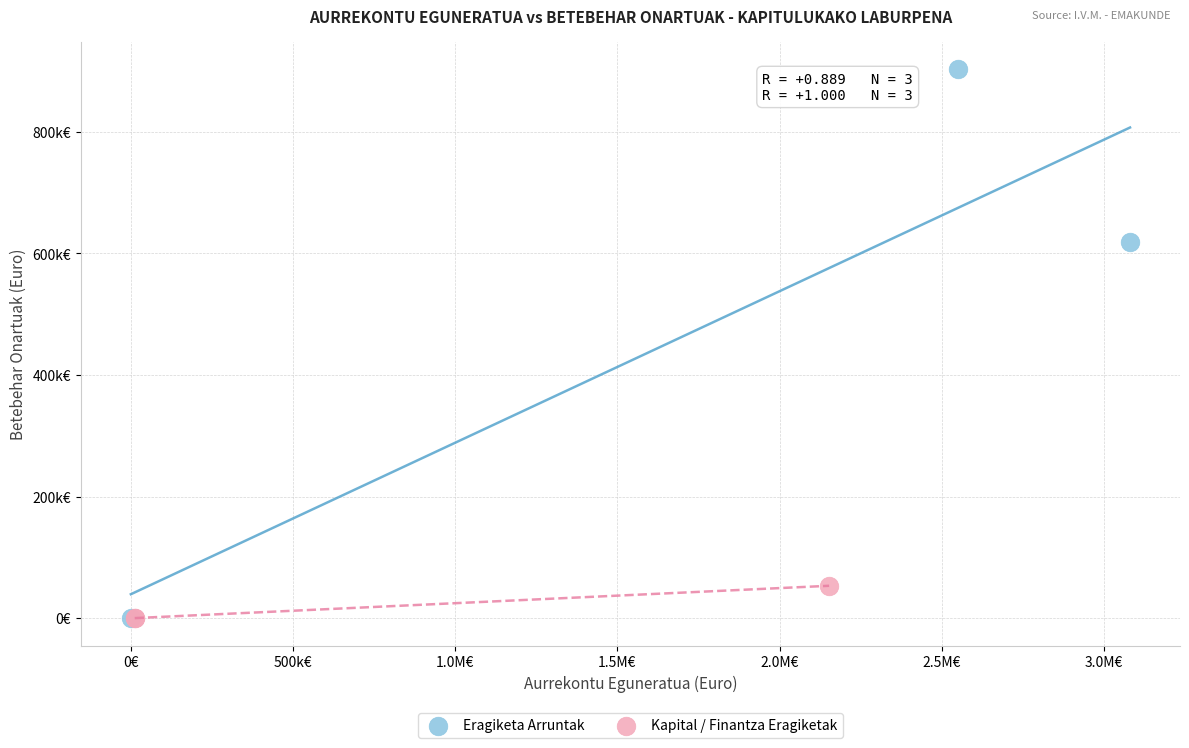

What are all the series names shown in the legend?

Eragiketa Arruntak, Kapital / Finantza Eragiketak